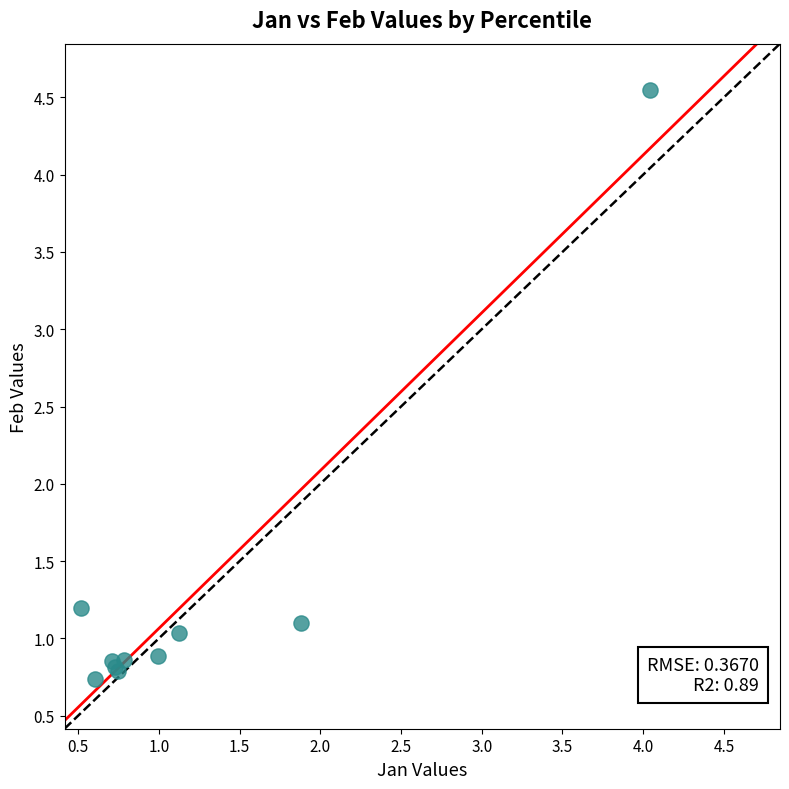

What Y value in the scatter plot is closest to 2?

1.2